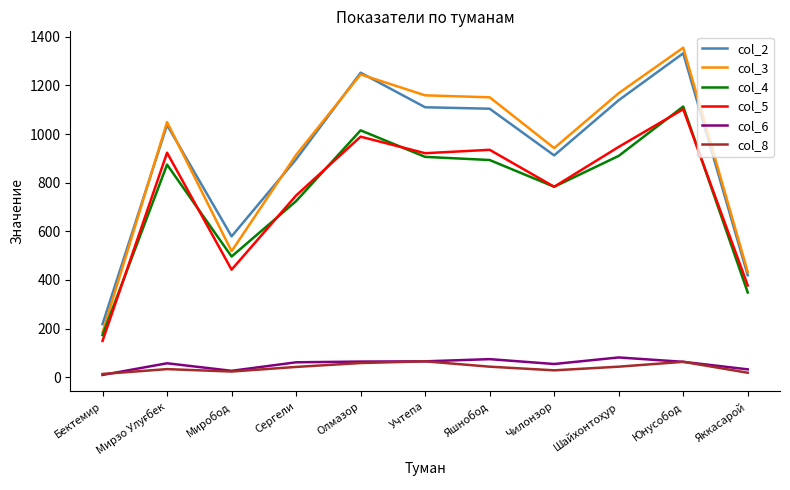

What is the total value across all series at Учтепа?

4226